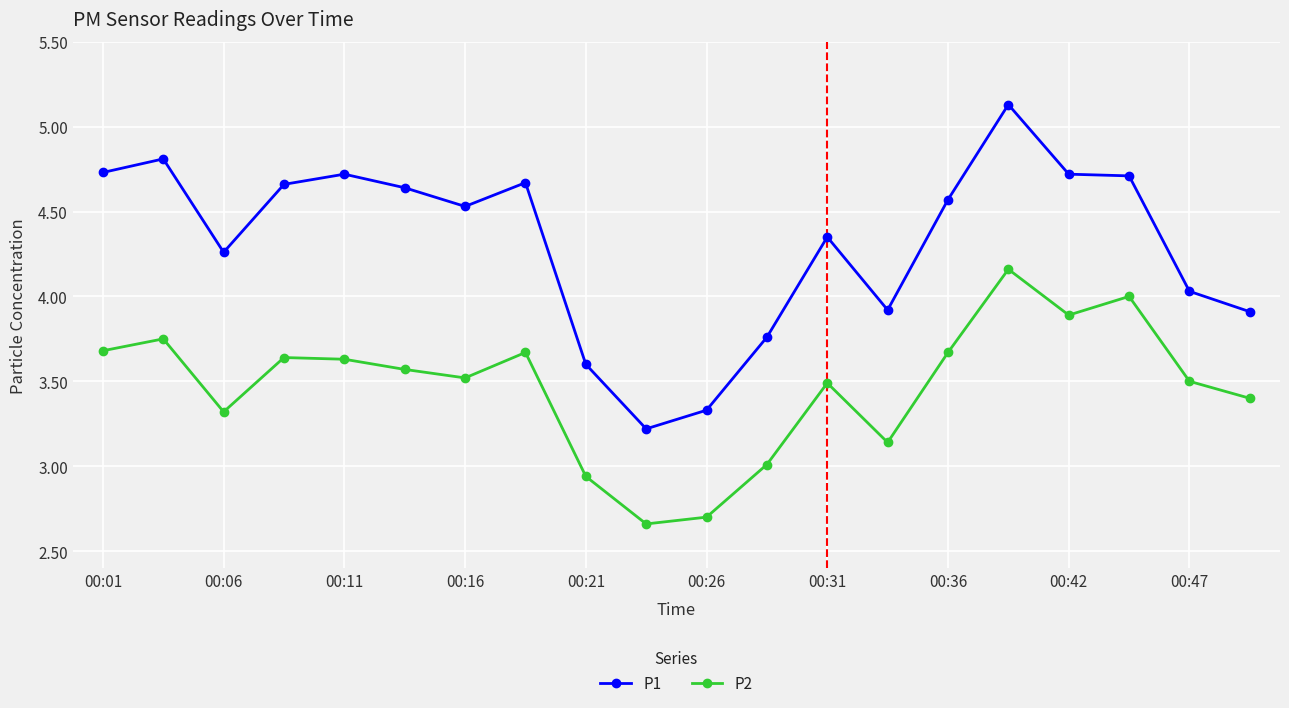

How many lines are shown in the chart?

2